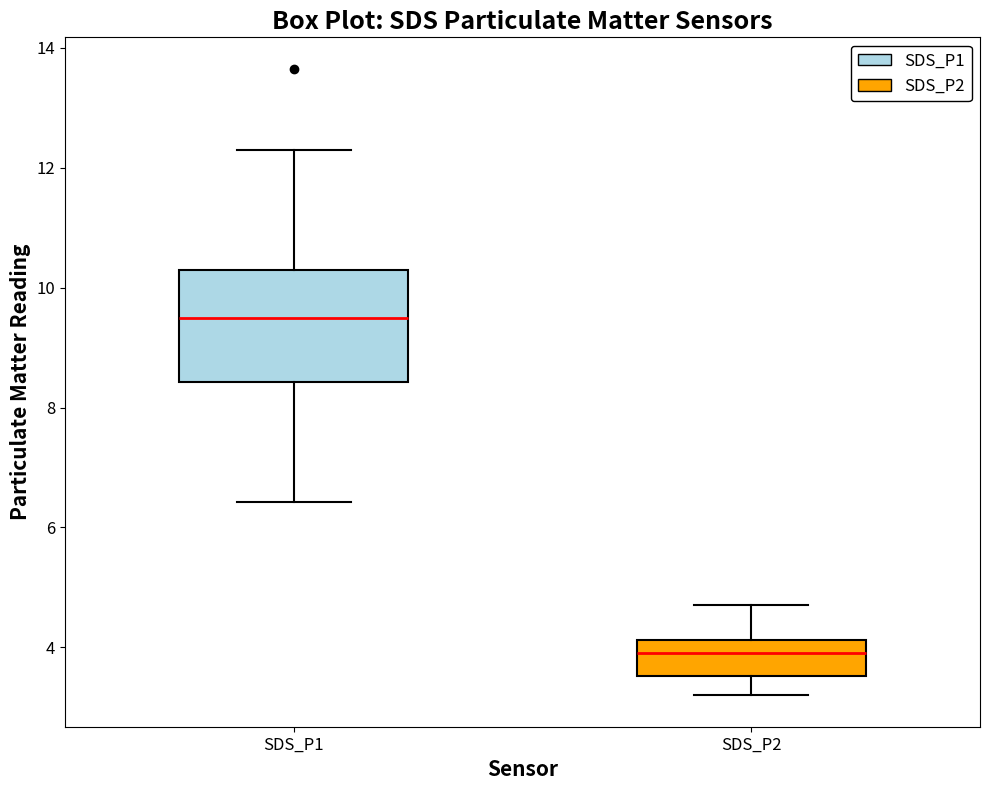

Which box is the tallest, from its lower edge to its upper edge?

SDS_P1